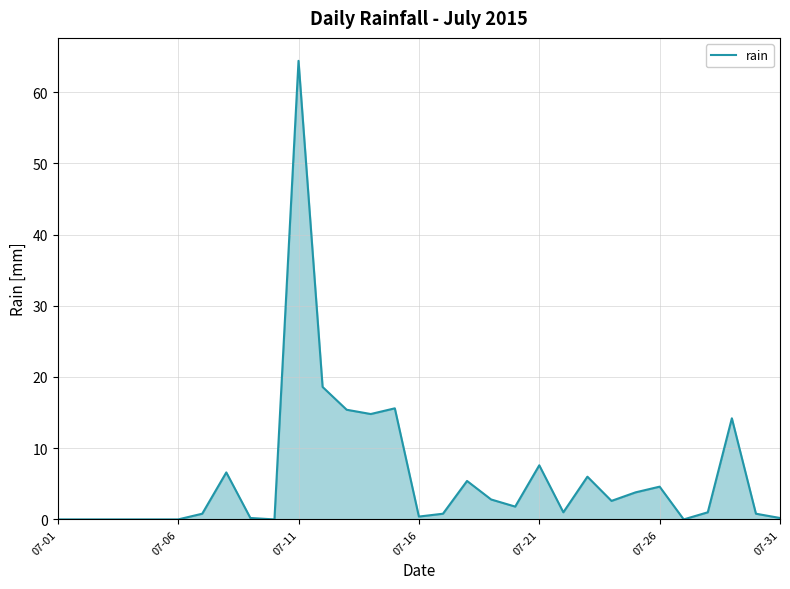

What is the maximum value shown in the chart?

64.4